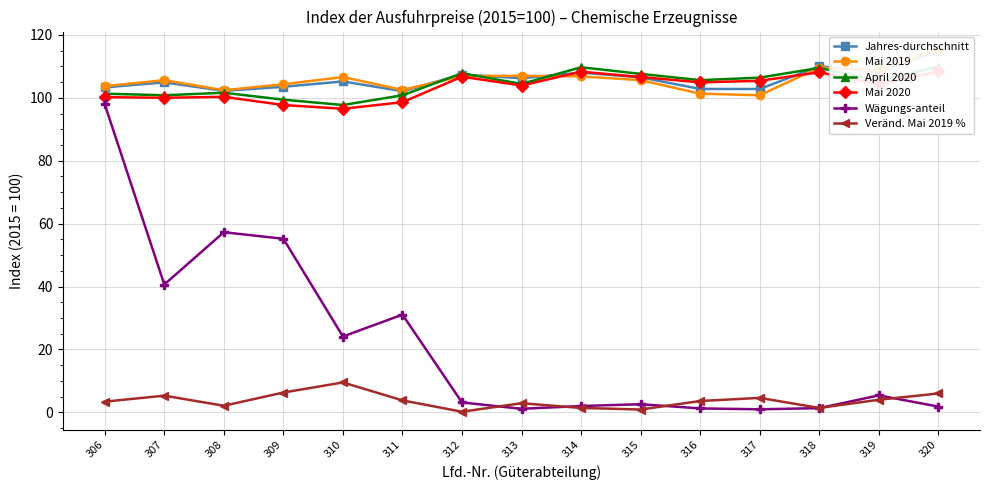

Is the value of Veränd. Mai 2019 % at 313 greater than the value of Mai 2020 at 308?

No